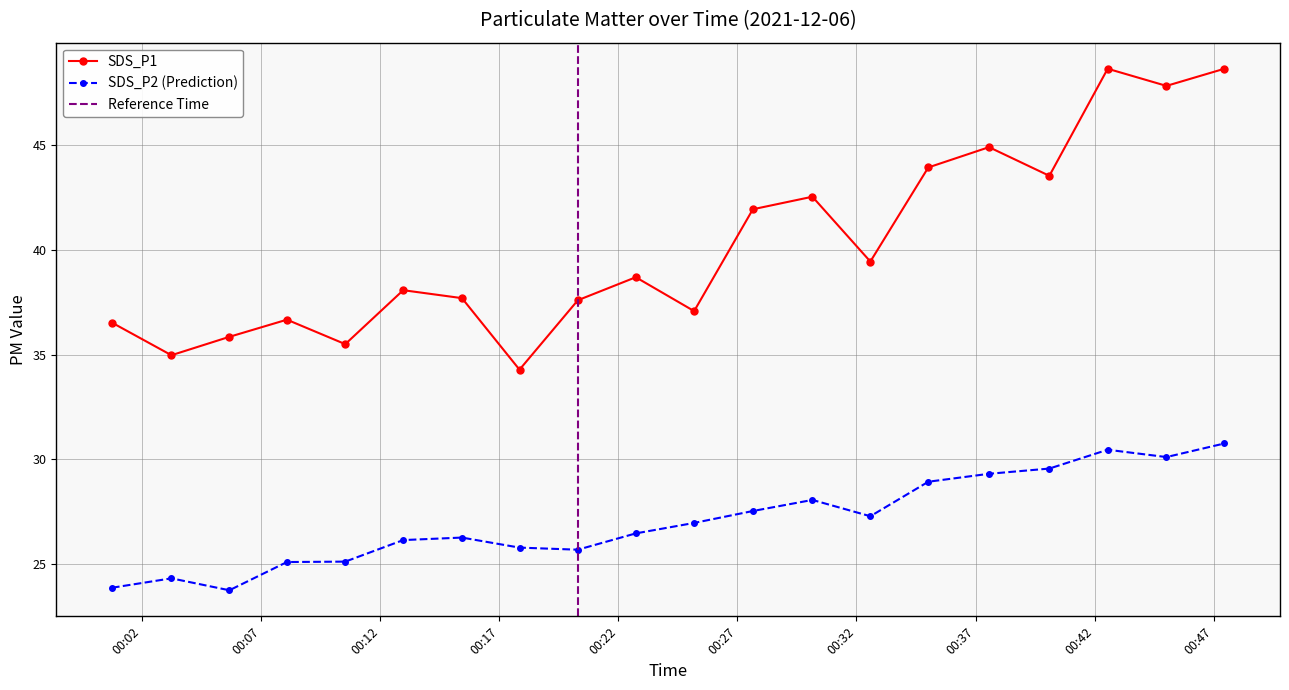

Count the number of data series in this chart.

2